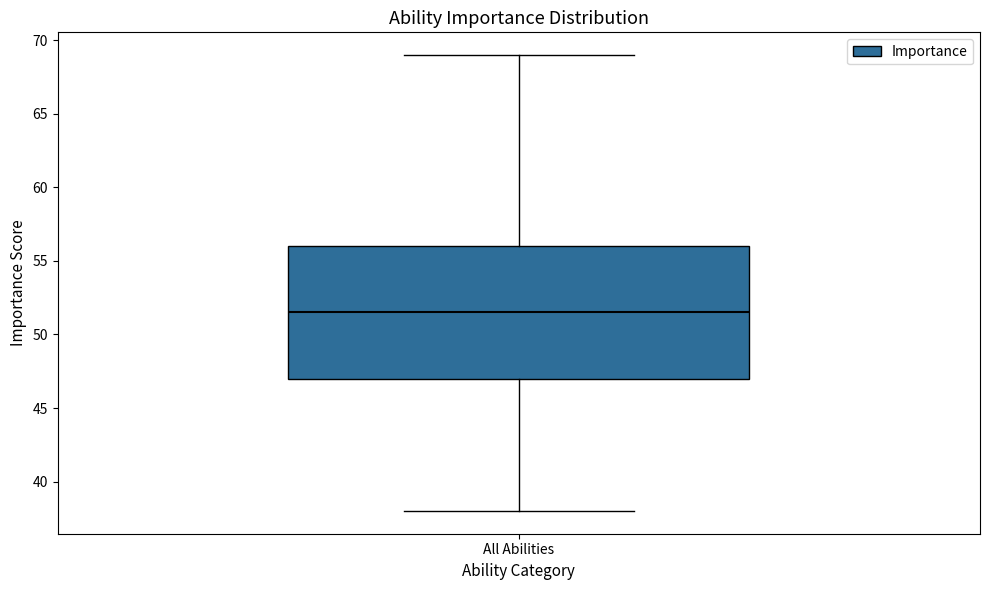

Read this box plot against the y-axis: the position of the median line, the range covered by the box, and the ends of both whiskers. The values are not printed on the chart, so give them approximately, as read against the axis.

median 51.5, box 47.0 to 56.0, whiskers 38.0 to 69.0